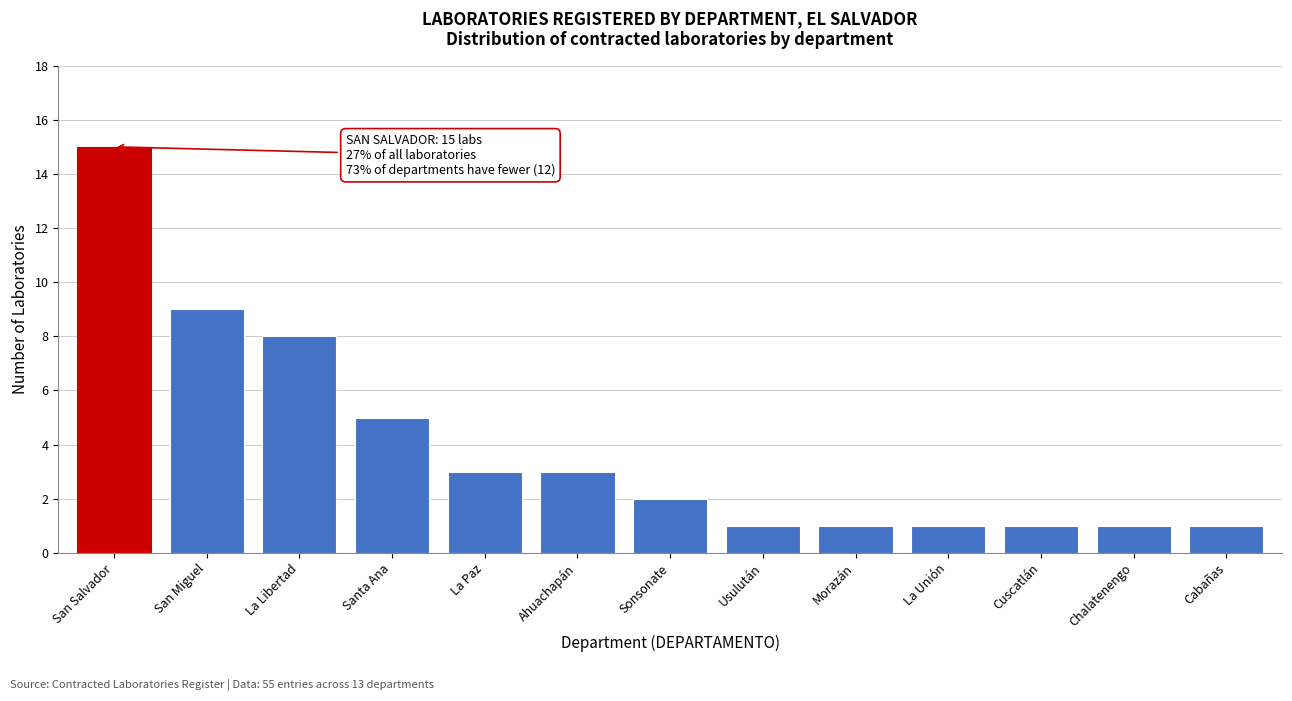

Reading right to left, extract all data points from this chart.

1	1	1	1	1	1	2	3	3	5	8	9	15